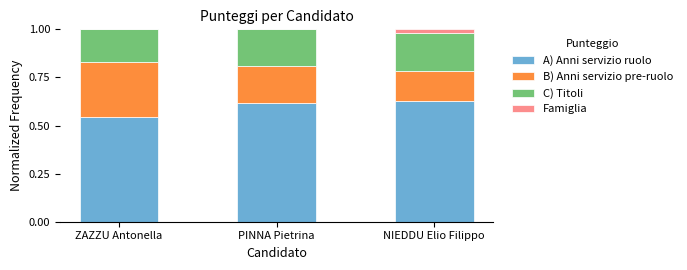

What is the total value across all series at PINNA Pietrina?

1.0